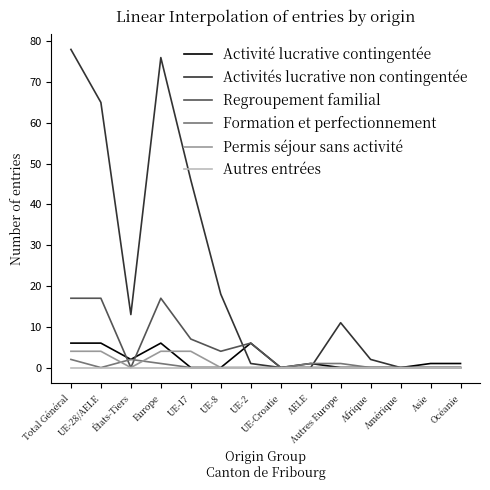

The Permis séjour sans activité series shows 4 at Total Général. True or false?

True